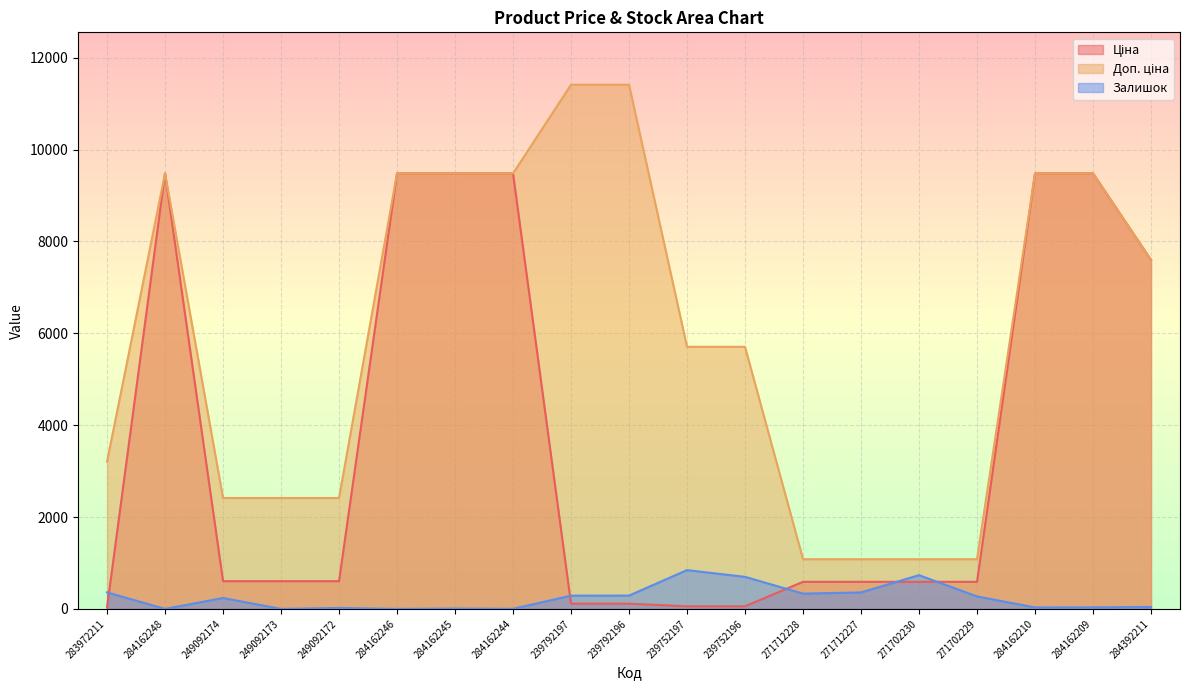

At which category does Ціна reach its first local peak?

284162248